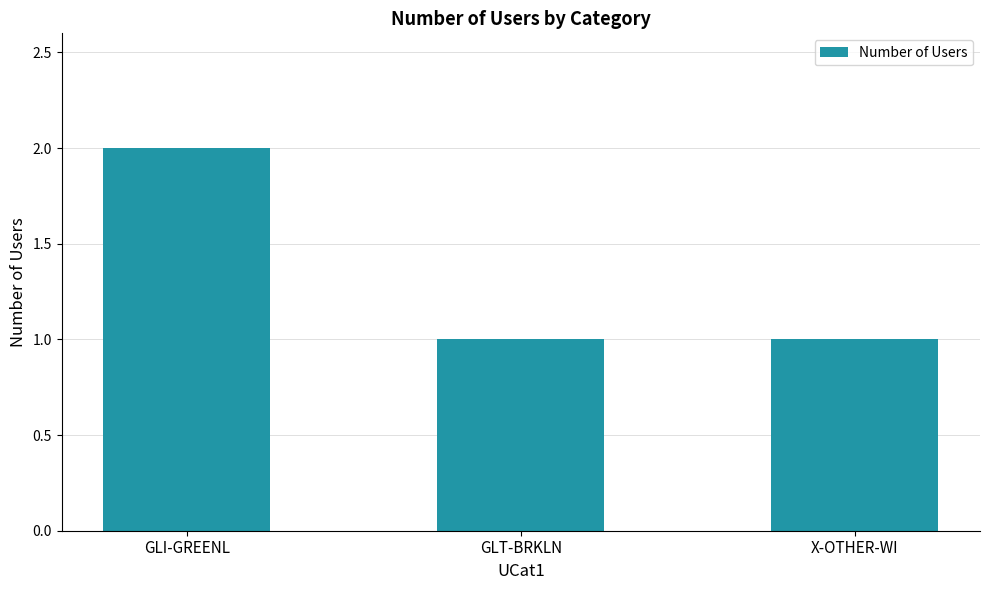

Count the values in the range 1 to 2.

3